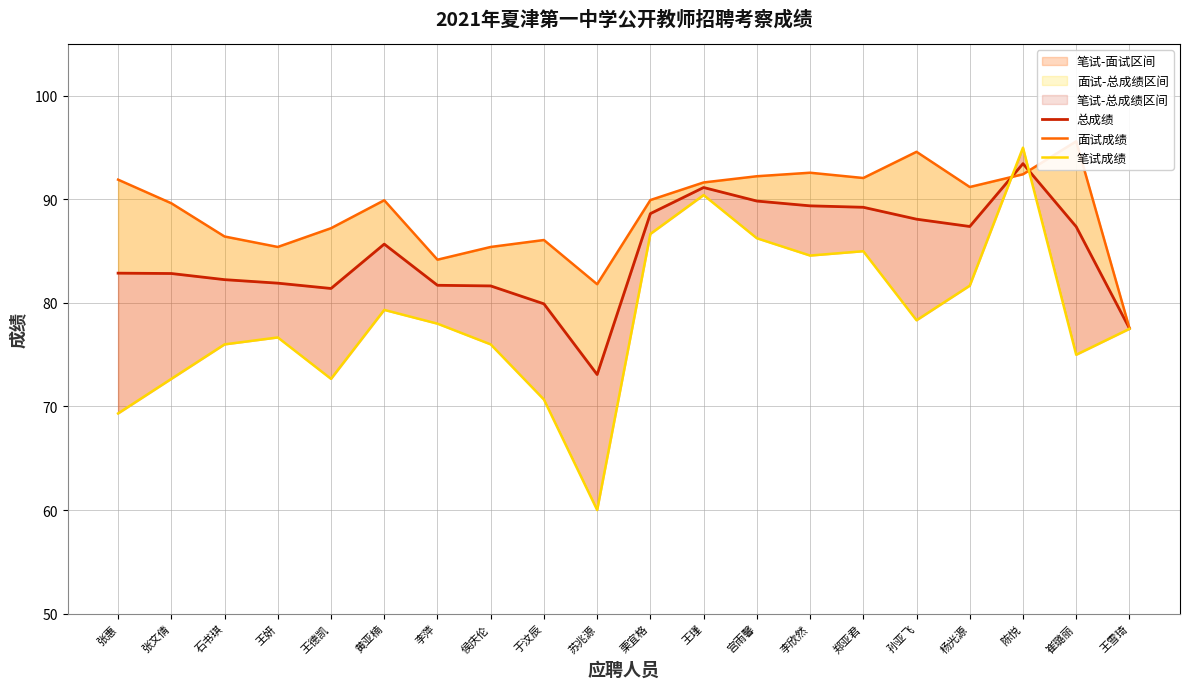

What is the sum of all 面试成绩 values?

1777.9